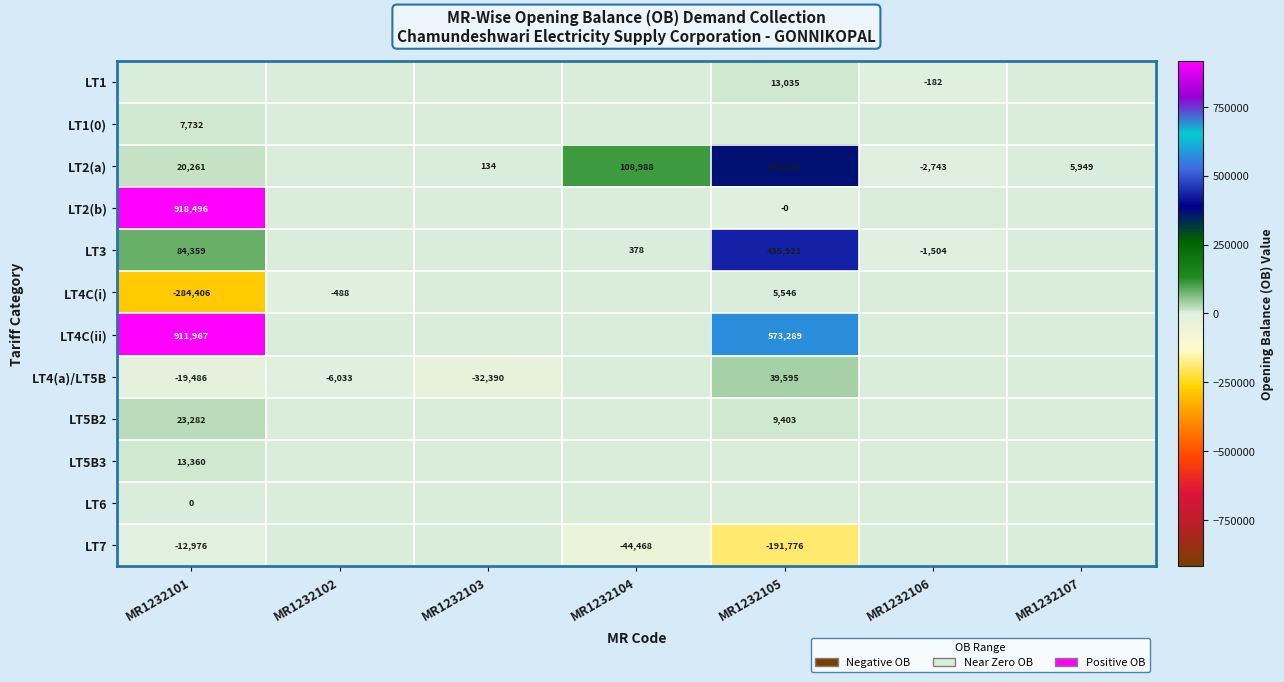

True or false: LT4(a)/LT5B has a value of -33946 at MR1232101.

False